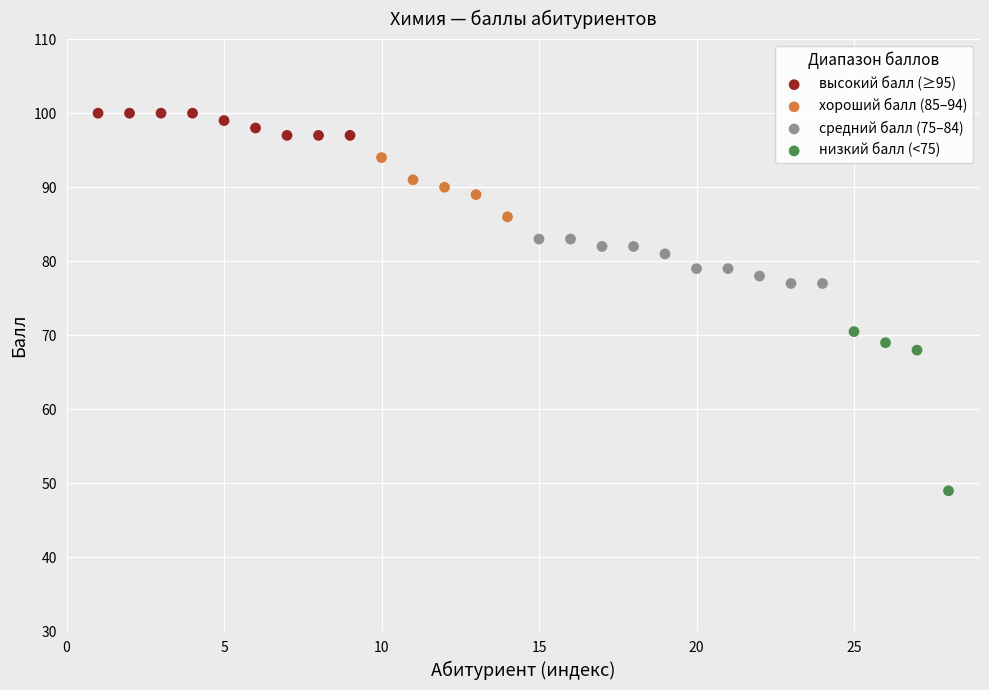

Which series contains the lowest Y value?

низкий балл (<75)